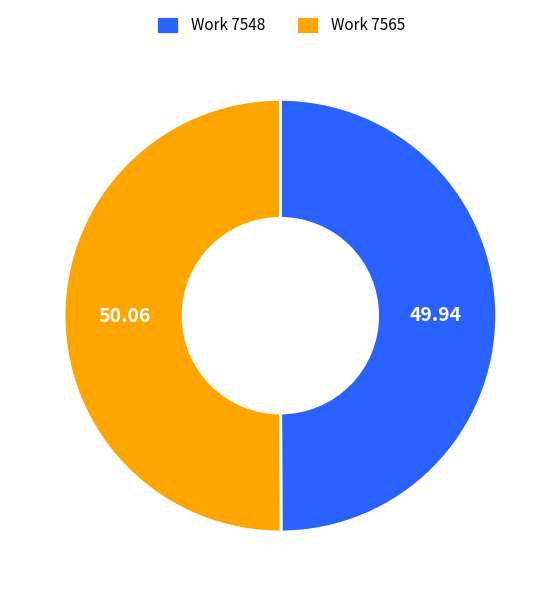

Is the sum of Work 7548 and Work 7565 greater than half?

Yes